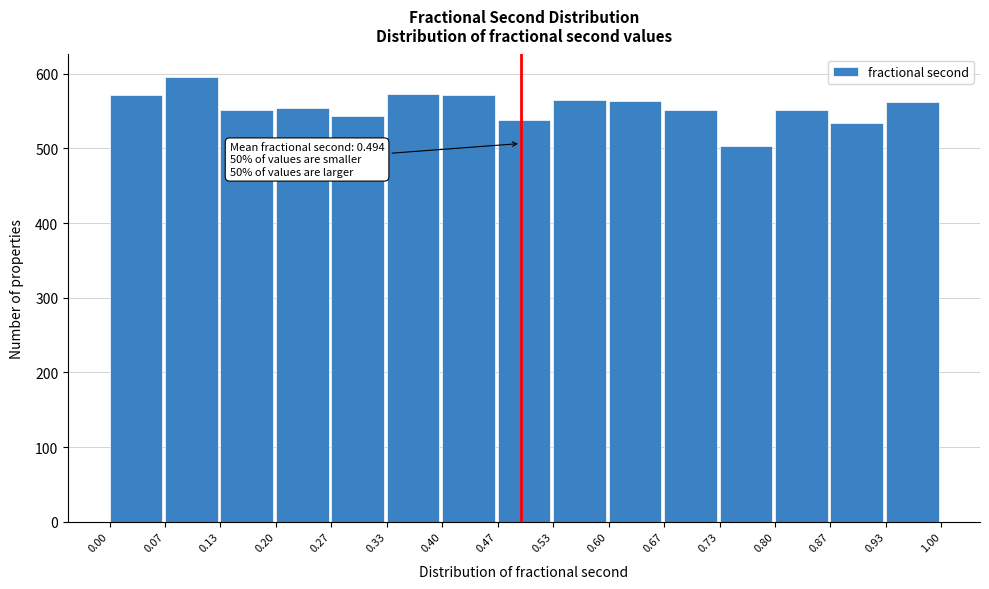

Over which range of the x-axis is the bar tallest?

0.07 to 0.13